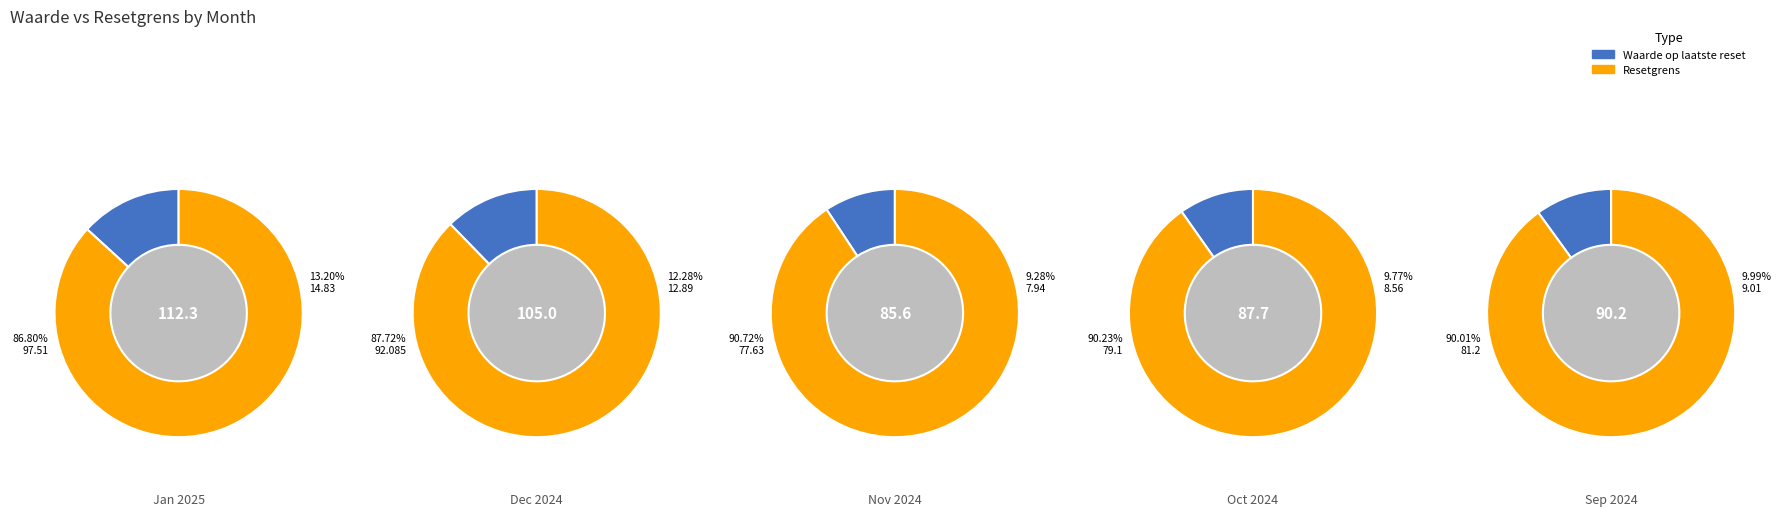

What is the smallest slice in the pie chart?

9